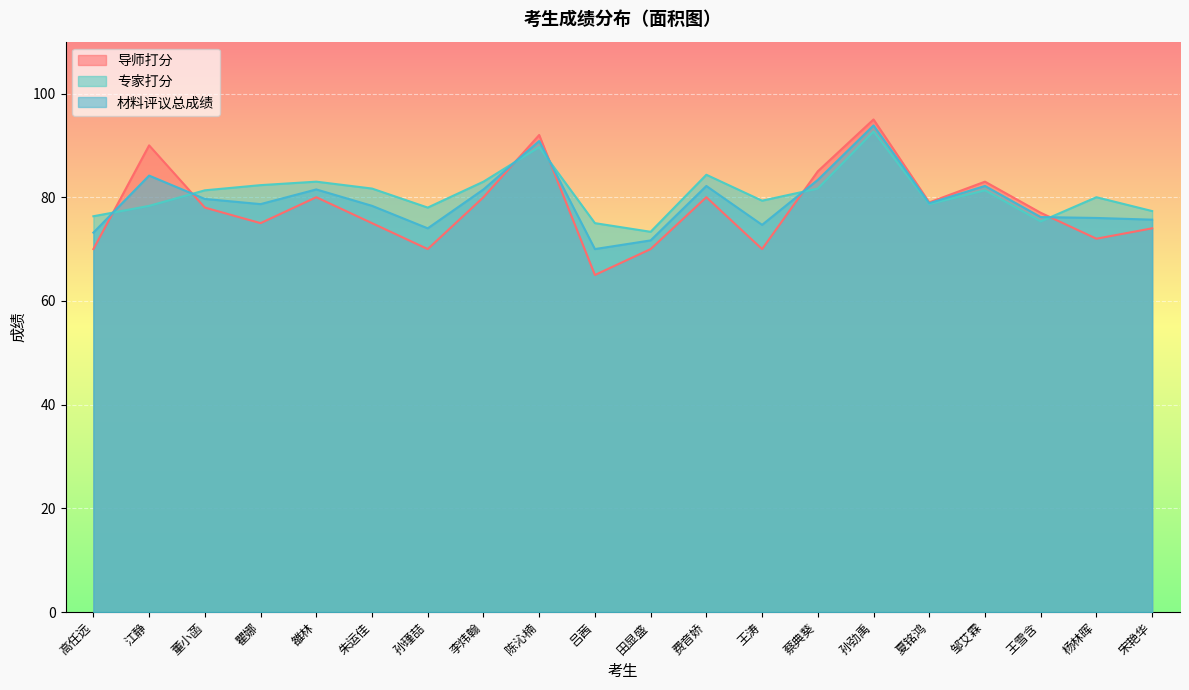

How many data points in 导师打分 are above 78?

9